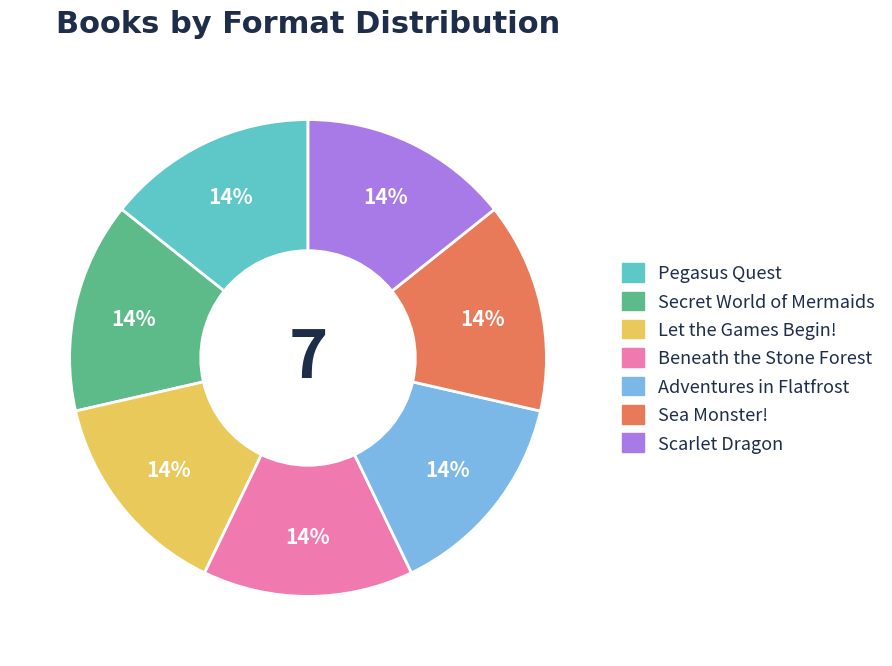

What is the ratio of the value at Beneath the Stone Forest to the value at Adventures in Flatfrost?

1.0